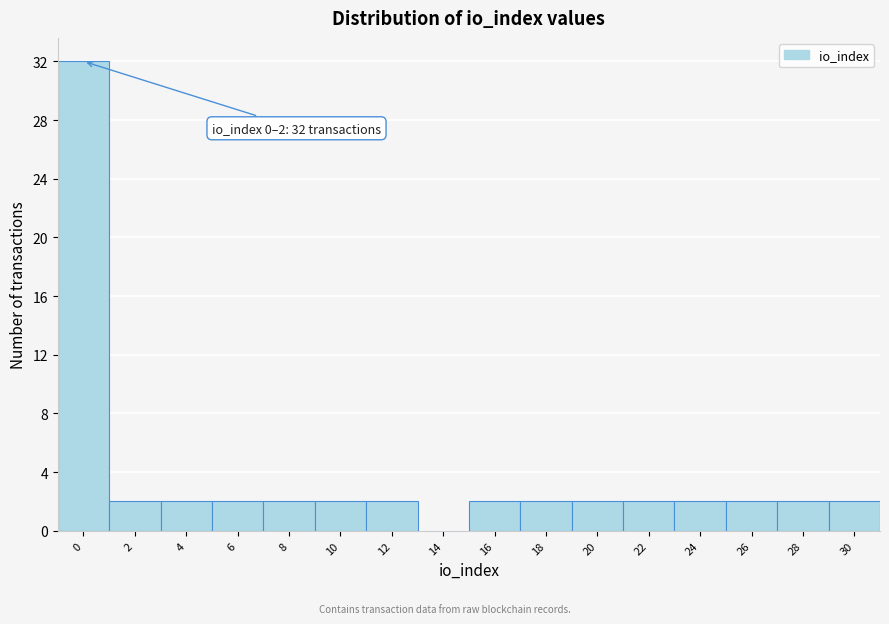

Reading left to right, extract all data points from this chart.

0=32	2=2	4=2	6=2	8=2	10=2	12=2	14=0	16=2	18=2	20=2	22=2	24=2	26=2	28=2	30=2